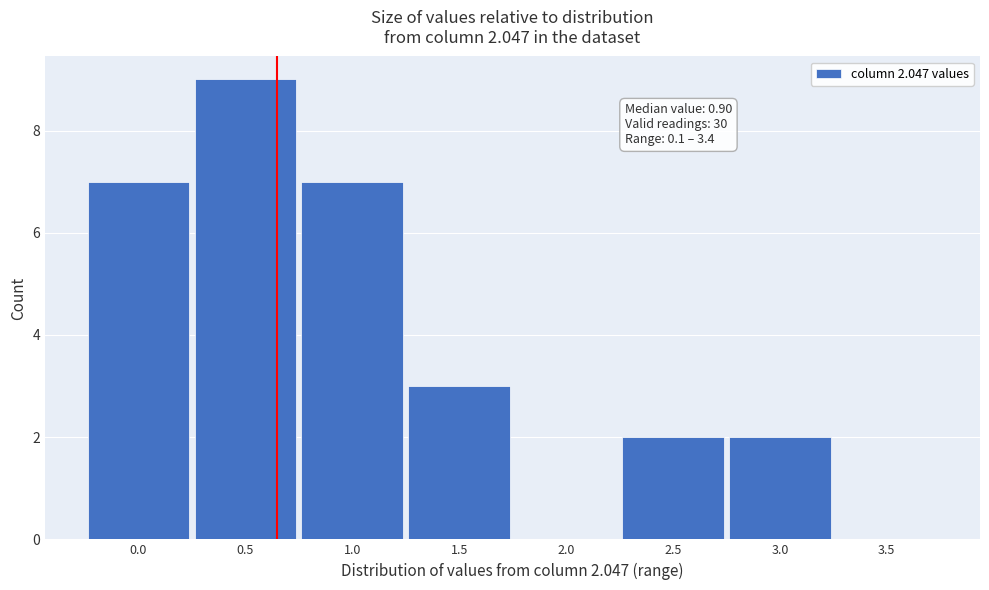

Reading left to right, what are all the values shown in this chart?

0.0=7	0.5=9	1.0=7	1.5=3	2.0=0	2.5=2	3.0=2	3.5=0